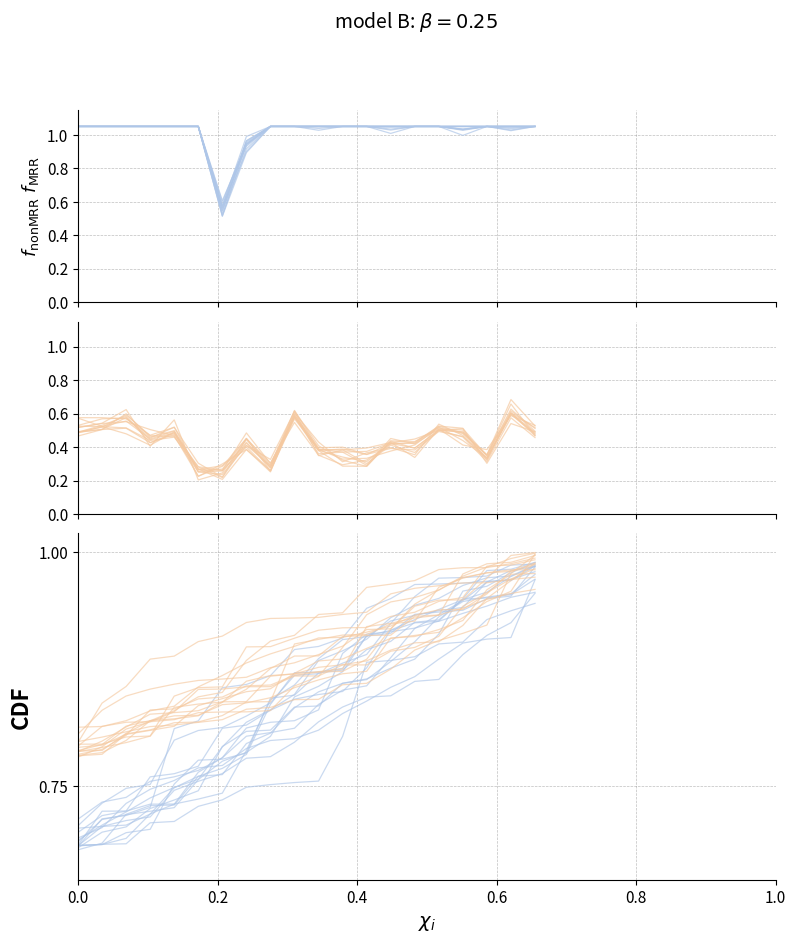

True or false: minute_norm and second_norm cross at least once.

False